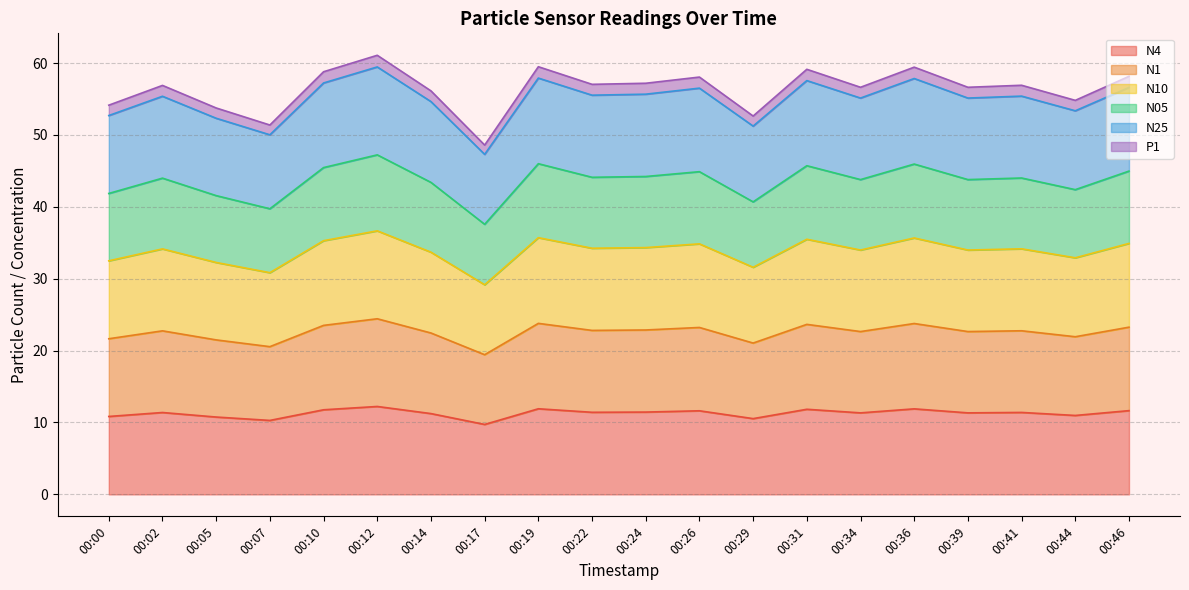

Which series has the widest spread of values?

N25